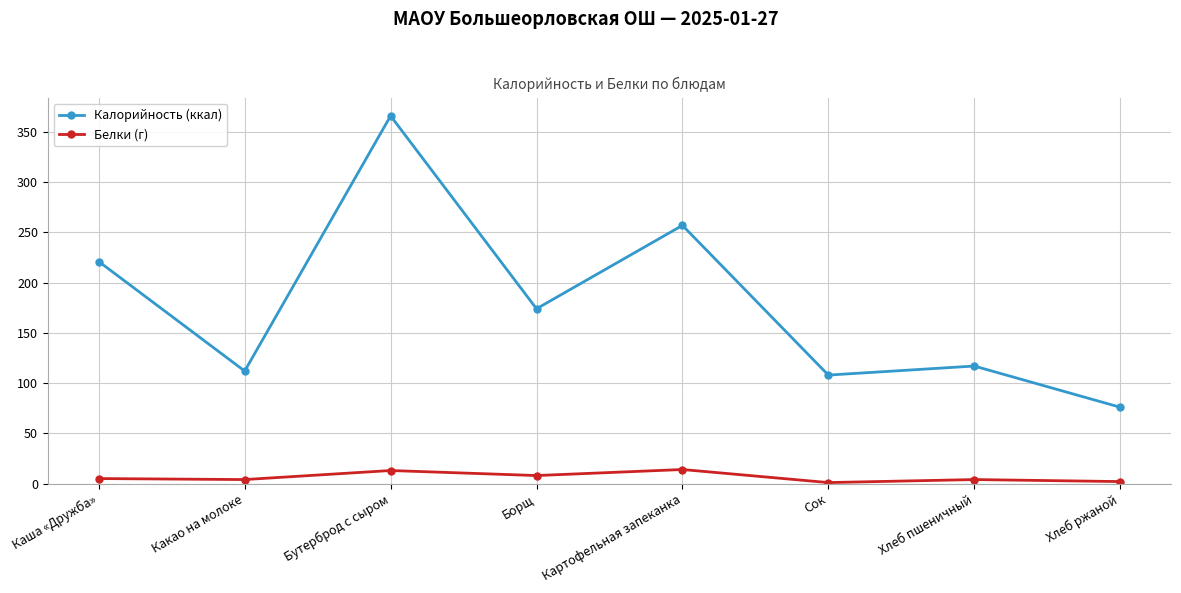

True or false: Калорийность (ккал) and Белки (г) cross at least once.

False